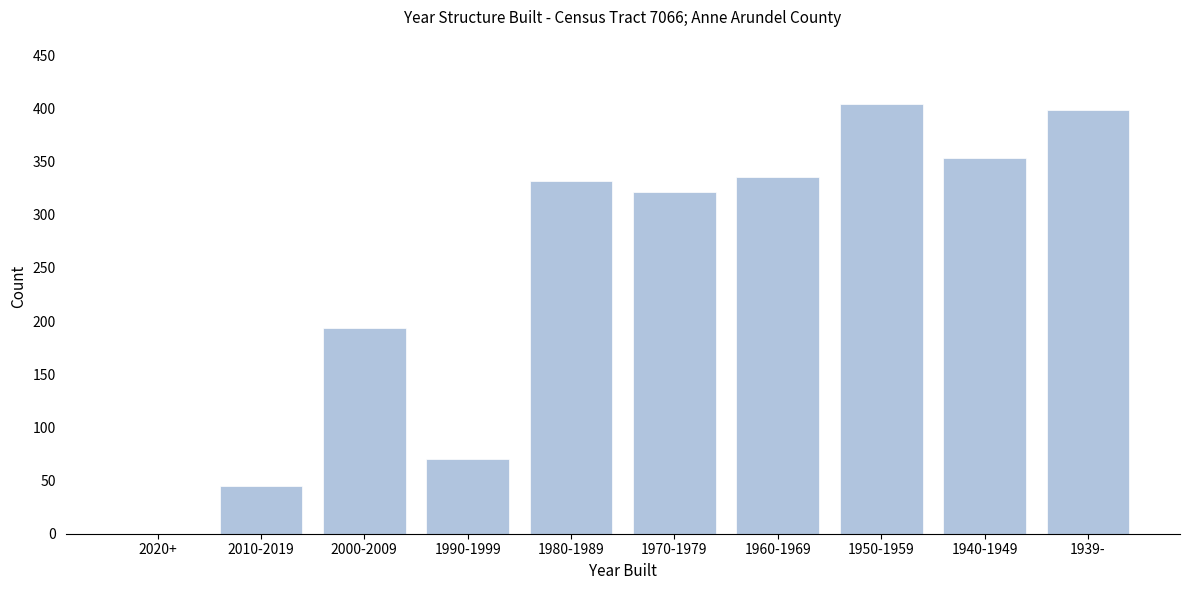

Reading left to right, extract all data points from this chart.

2020+=0	2010-2019=45	2000-2009=193	1990-1999=70	1980-1989=332	1970-1979=321	1960-1969=335	1950-1959=404	1940-1949=353	1939-=398